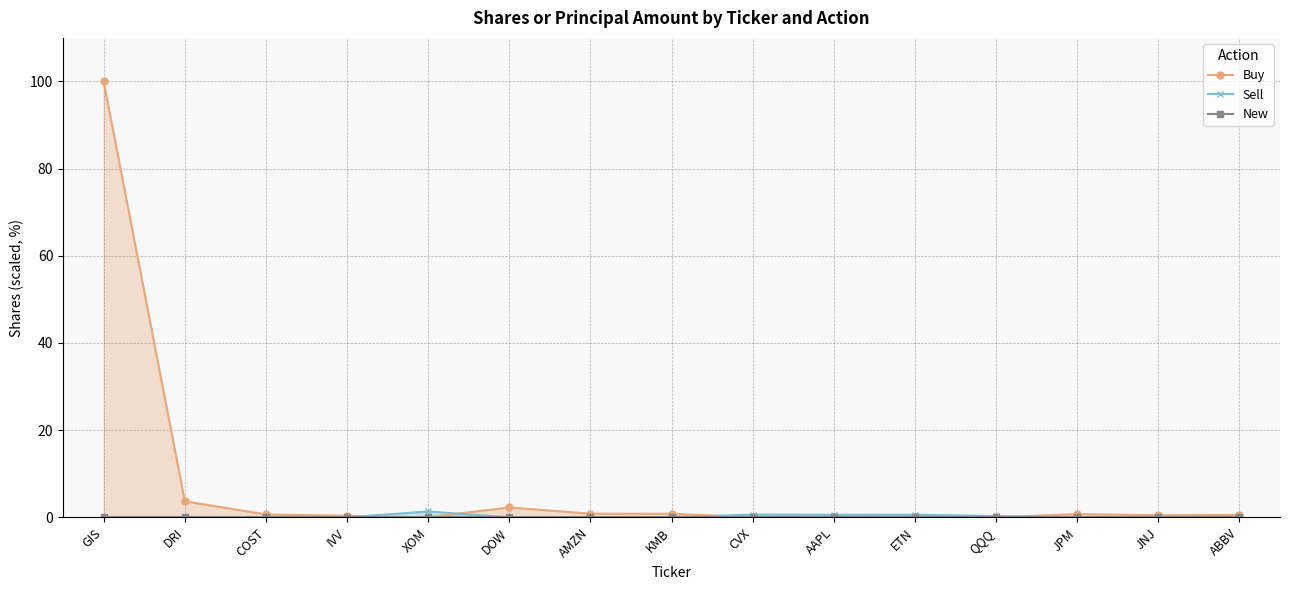

How many data points in Buy are above 0?

10